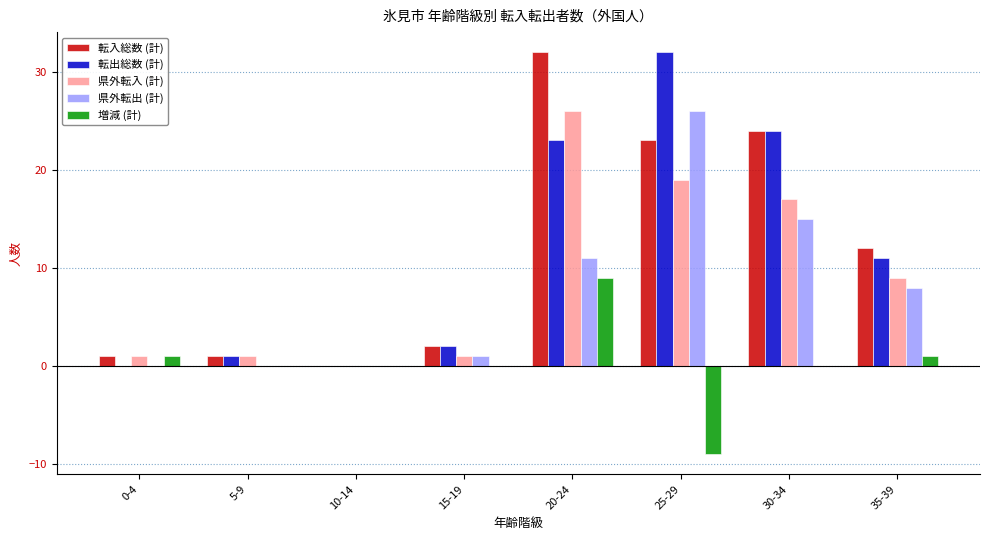

At which category is the sum across all series the highest?

20-24